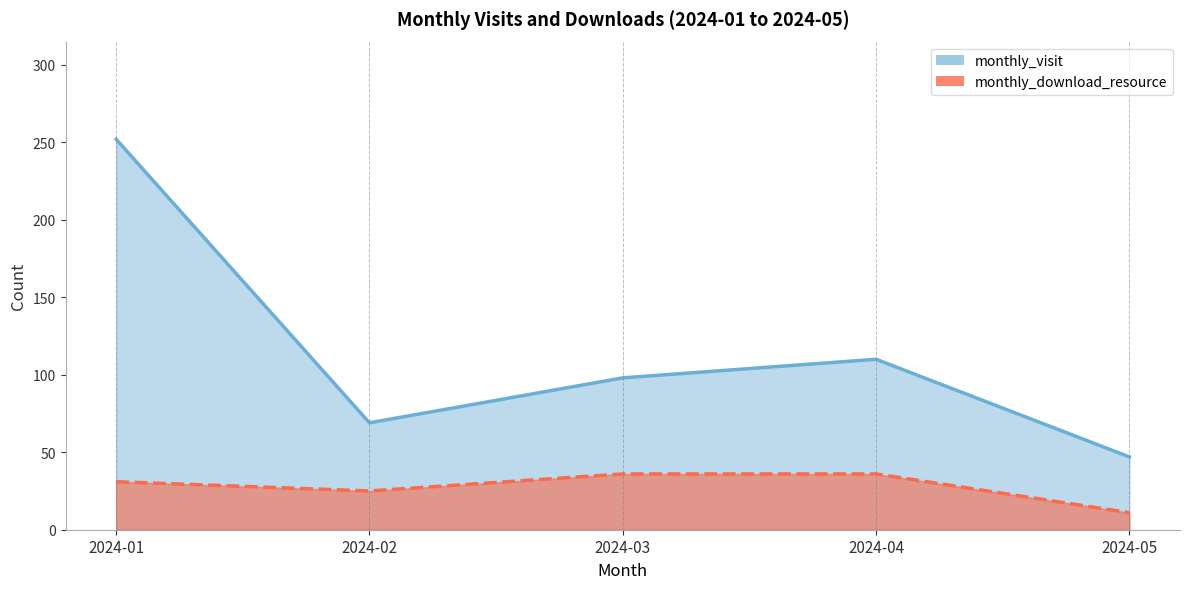

What is the maximum value shown in the chart?

252